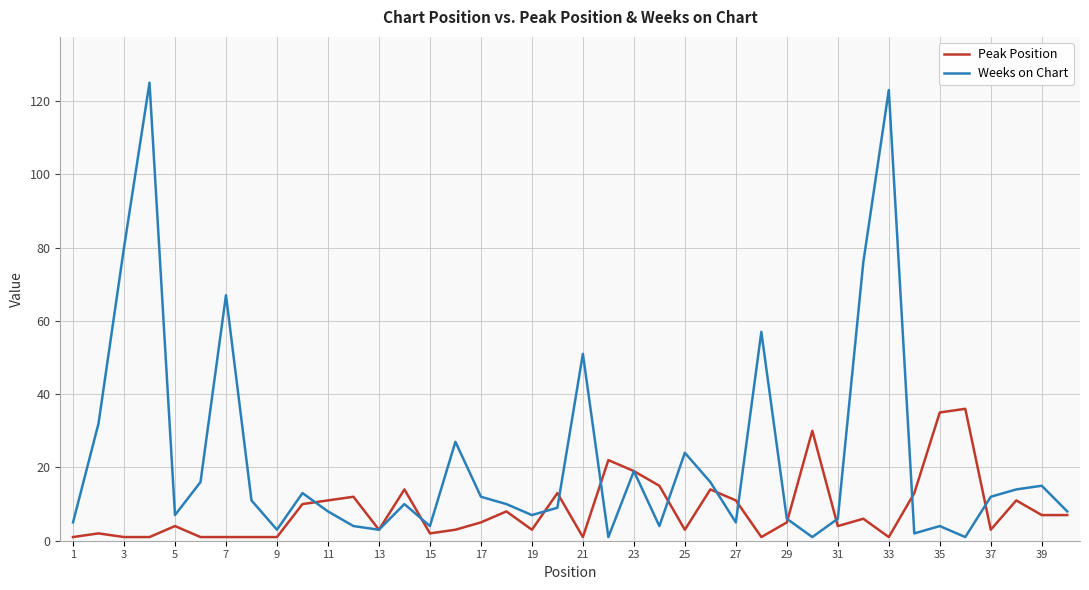

Which series has the largest total across all categories?

Weeks on Chart